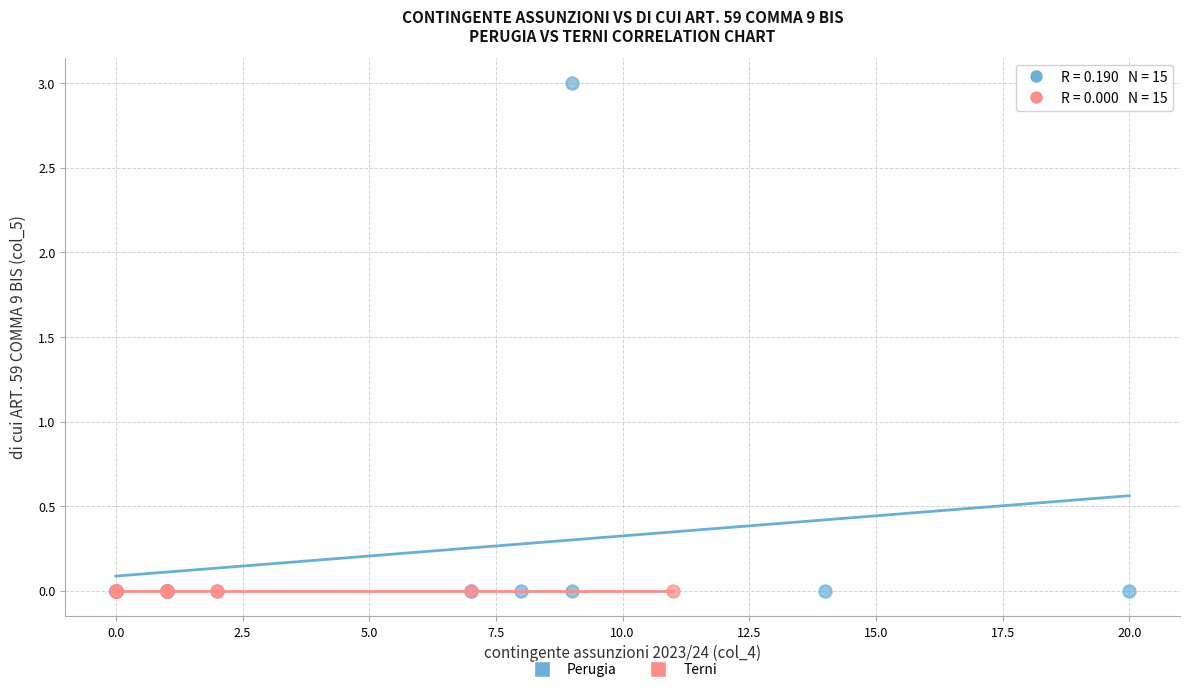

What are all the series names shown in the legend?

Perugia, Terni